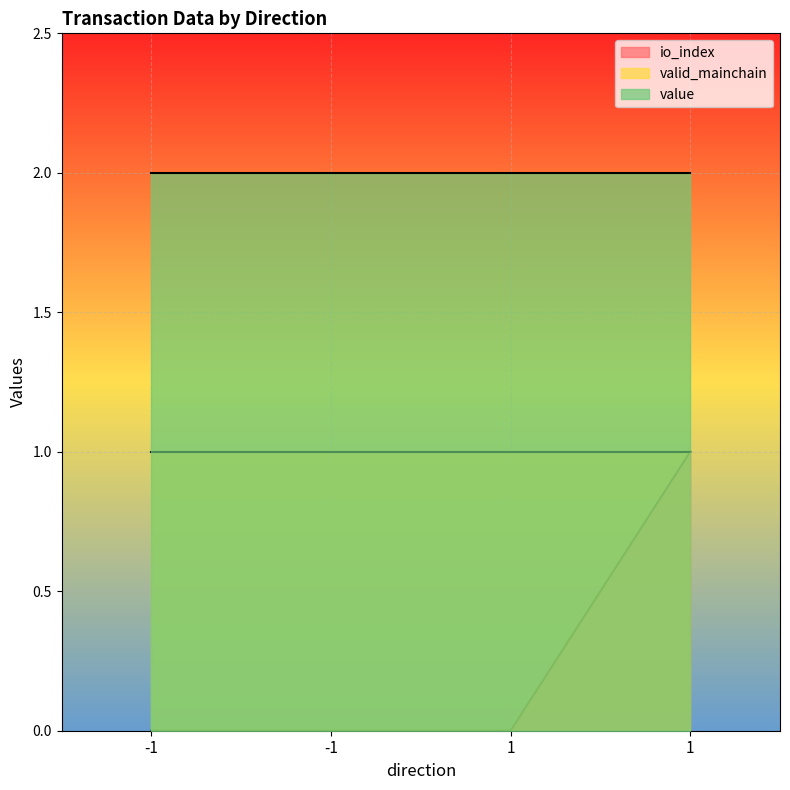

Which series has the widest spread of values?

io_index